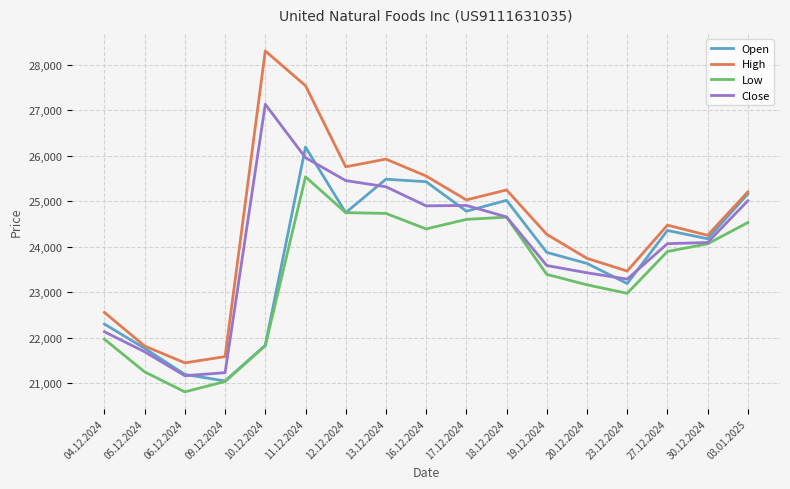

Rank the series by their maximum value, from highest to lowest.

High, Close, Open, Low